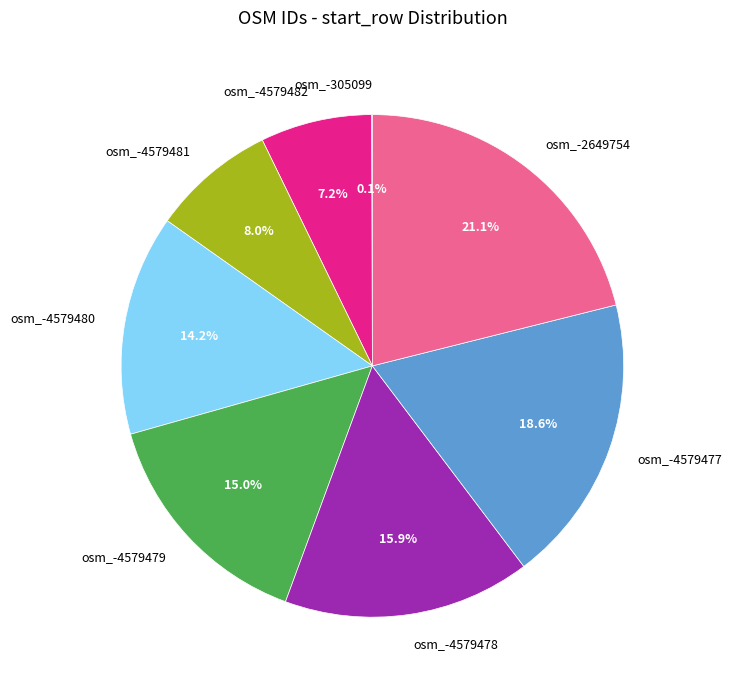

What is the largest slice in the pie chart?

osm_-2649754